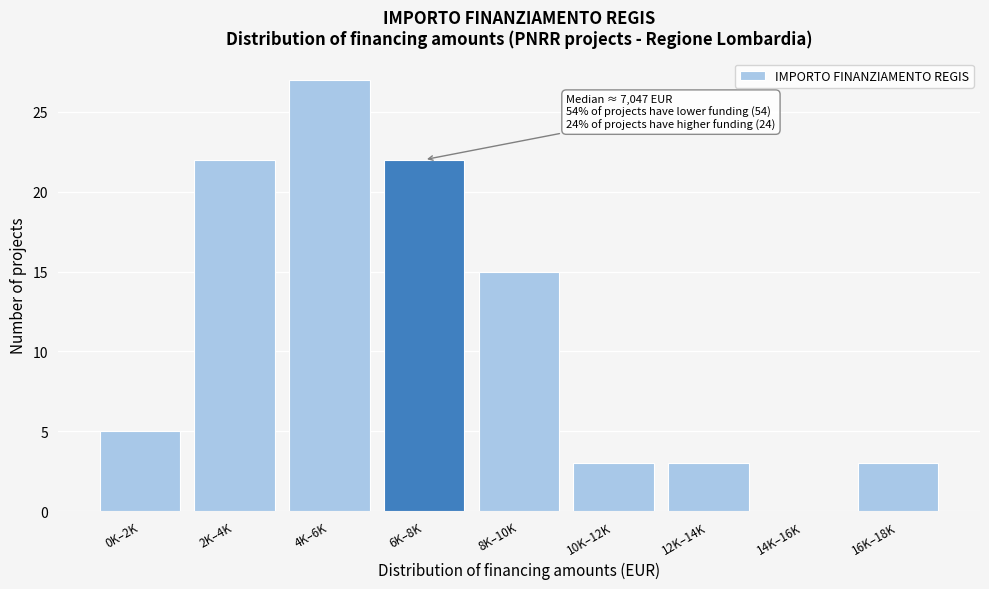

Reading left to right, what are all the values shown in this chart?

0K–2K=5	2K–4K=22	4K–6K=27	6K–8K=22	8K–10K=15	10K–12K=3	12K–14K=3	14K–16K=0	16K–18K=3